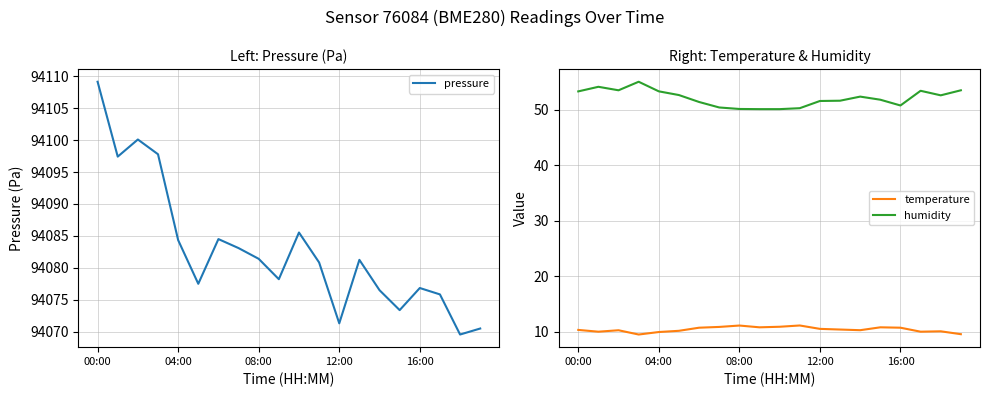

Which series has the widest spread of values?

pressure